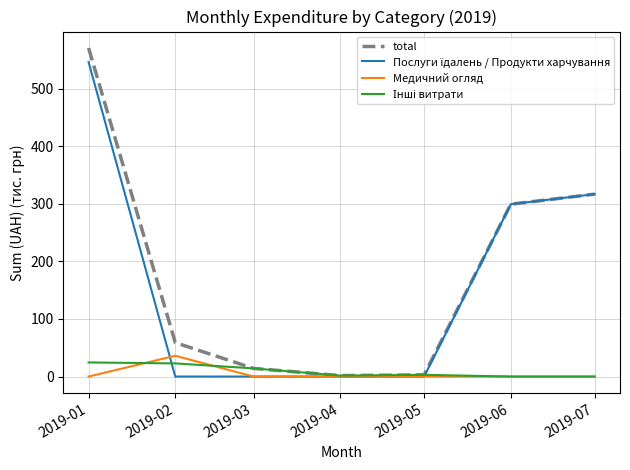

What is the total value across all series at 2019-03?

28.3